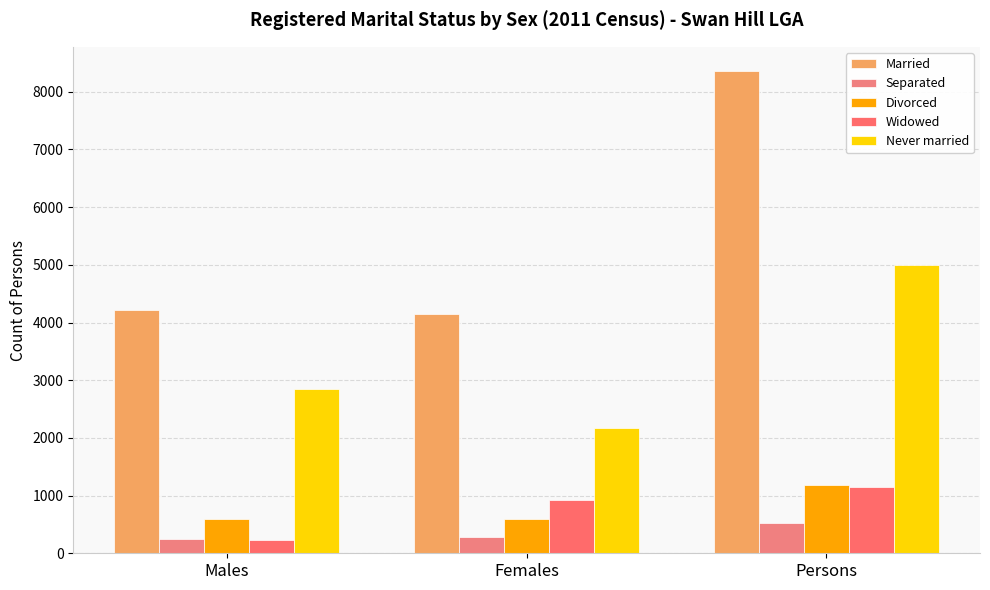

What position from the left is Females?

2